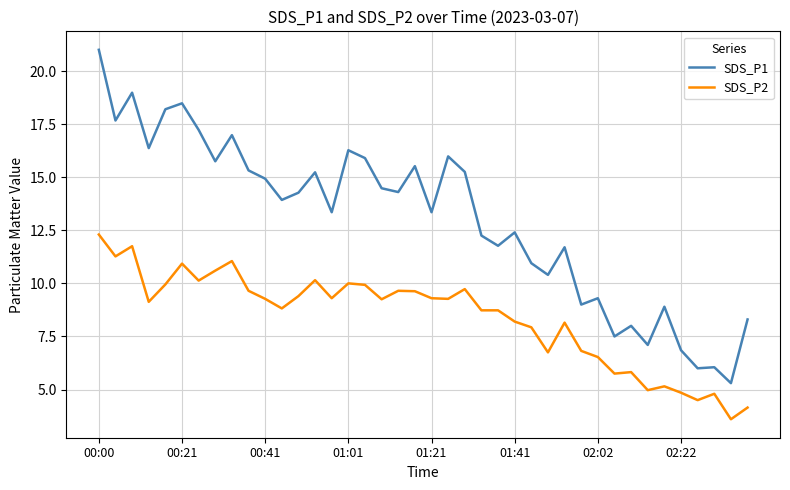

Which series has the largest range (max minus min)?

SDS_P1